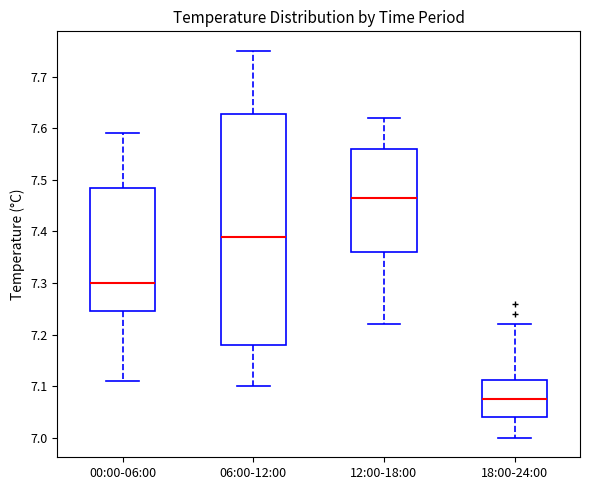

Where does the lower whisker of the box for 00:00-06:00 end on the y-axis? The values are not printed on the chart, so give them approximately, as read against the axis.

7.11